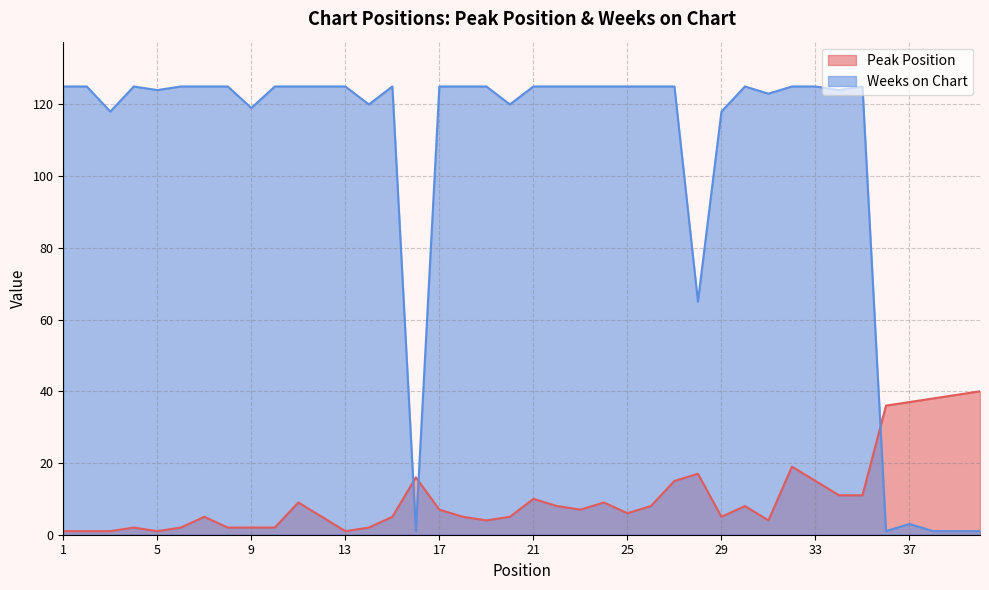

In Peak Position, how many points are higher than both neighbors (excluding endpoints)?

9